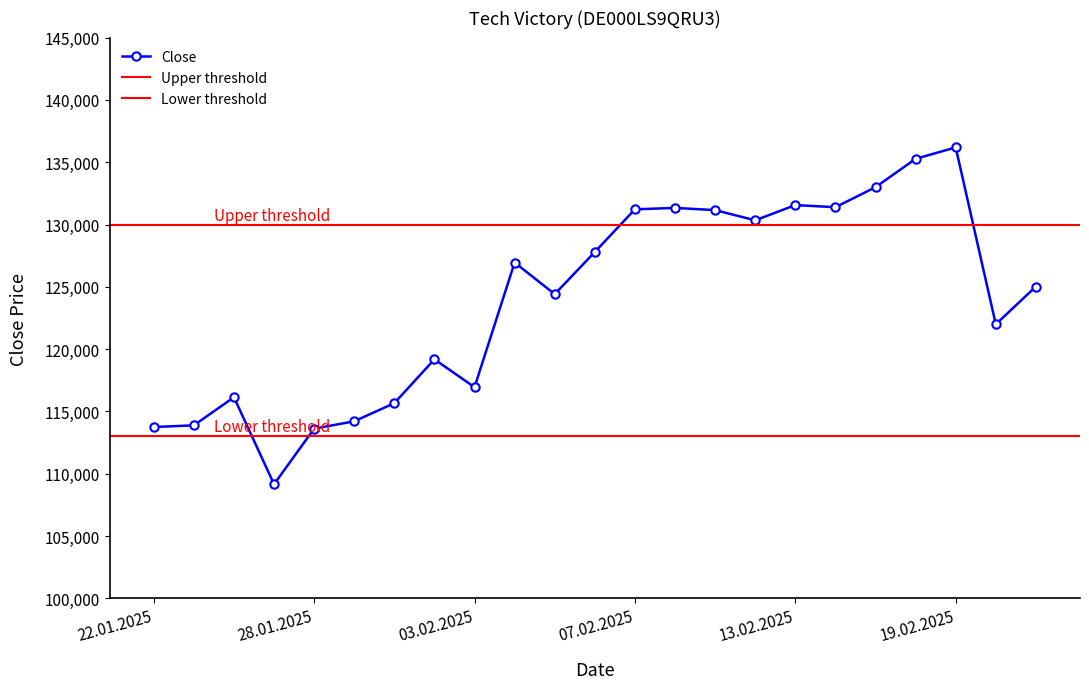

The chart shows a value of 126953 at 04.02.2025. True or false?

True